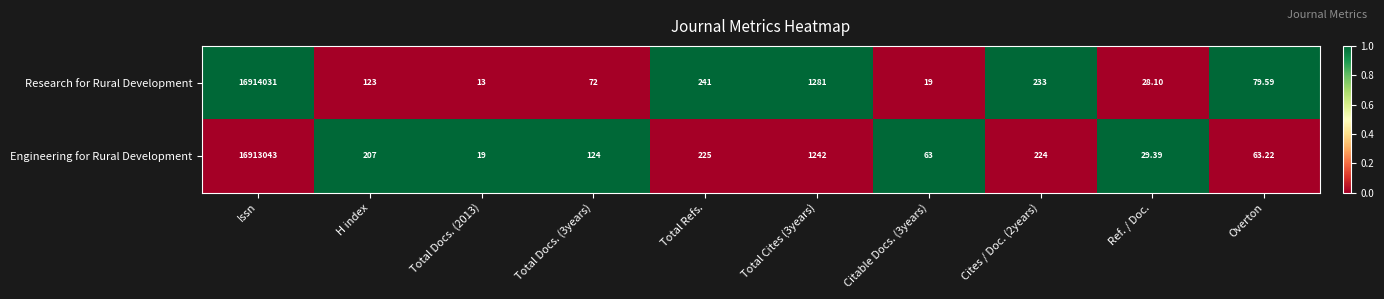

Rank the series by their average value, from lowest to highest.

Engineering for Rural Development, Research for Rural Development